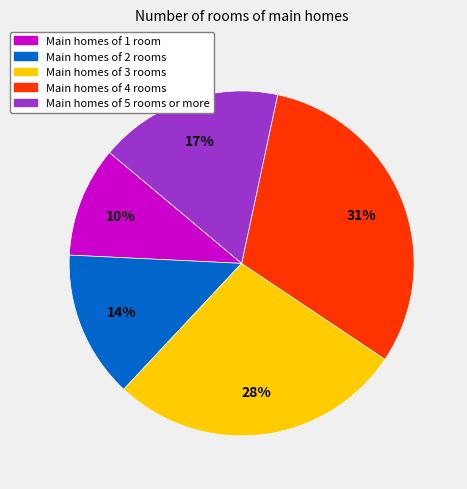

Do Main homes of 2 rooms and Main homes of 1 room together represent more than half of the pie?

No